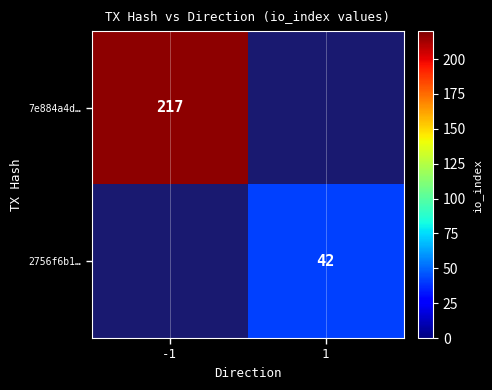

At how many categories does at least one series exceed 101?

1